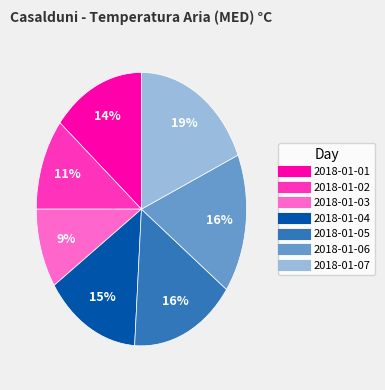

To the nearest percent, what is the average slice percentage?

14%